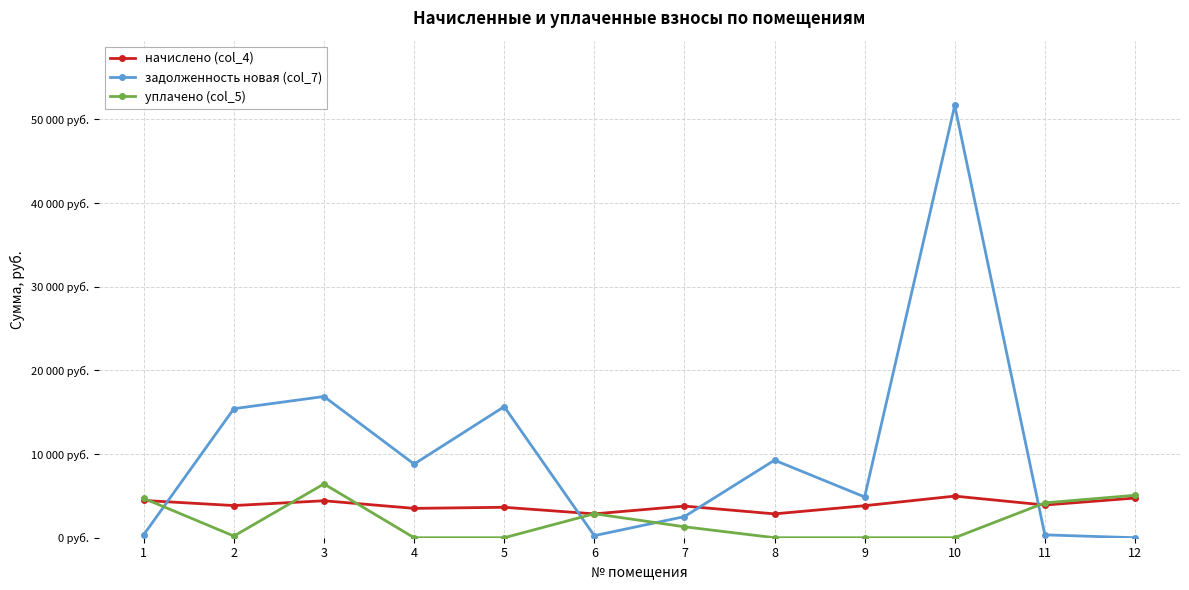

What is the highest value of the уплачено (col_5) series?

6431.9